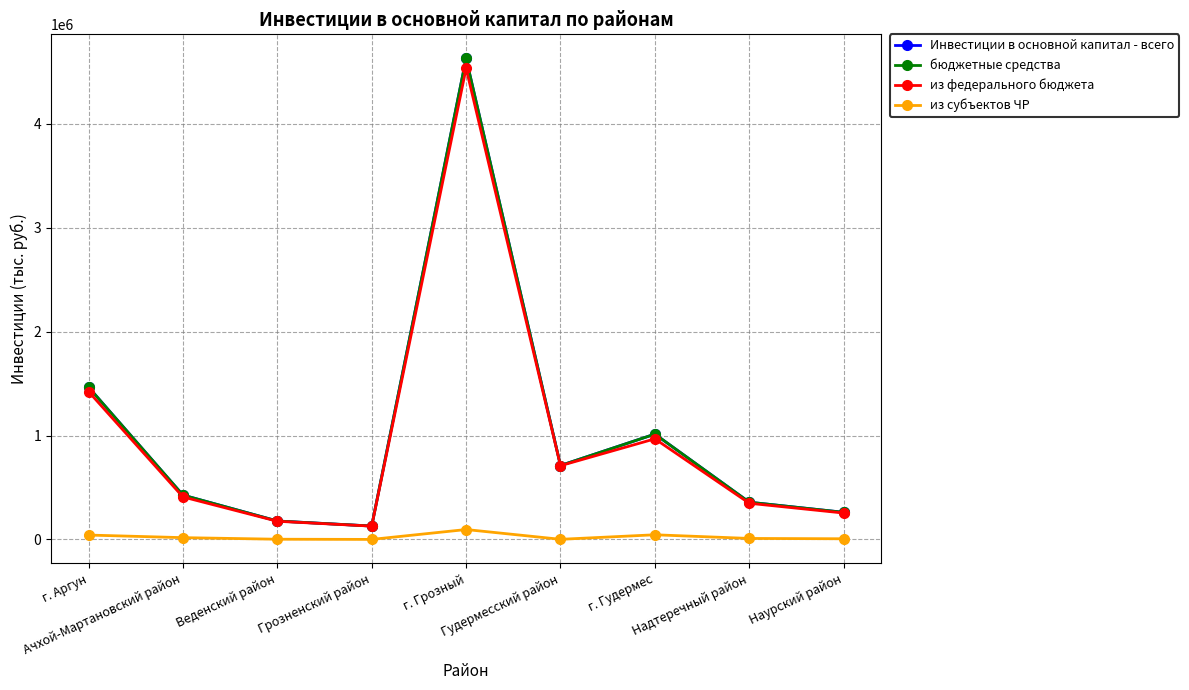

At Грозненский район, list the series in order from smallest to largest.

из субъектов ЧР, из федерального бюджета, Инвестиции в основной капитал - всего, бюджетные средства